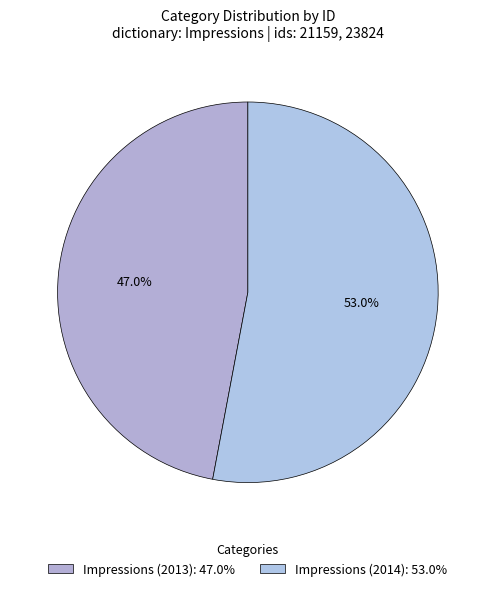

The Impressions (2014) slice represents 61% of the pie. True or false?

False